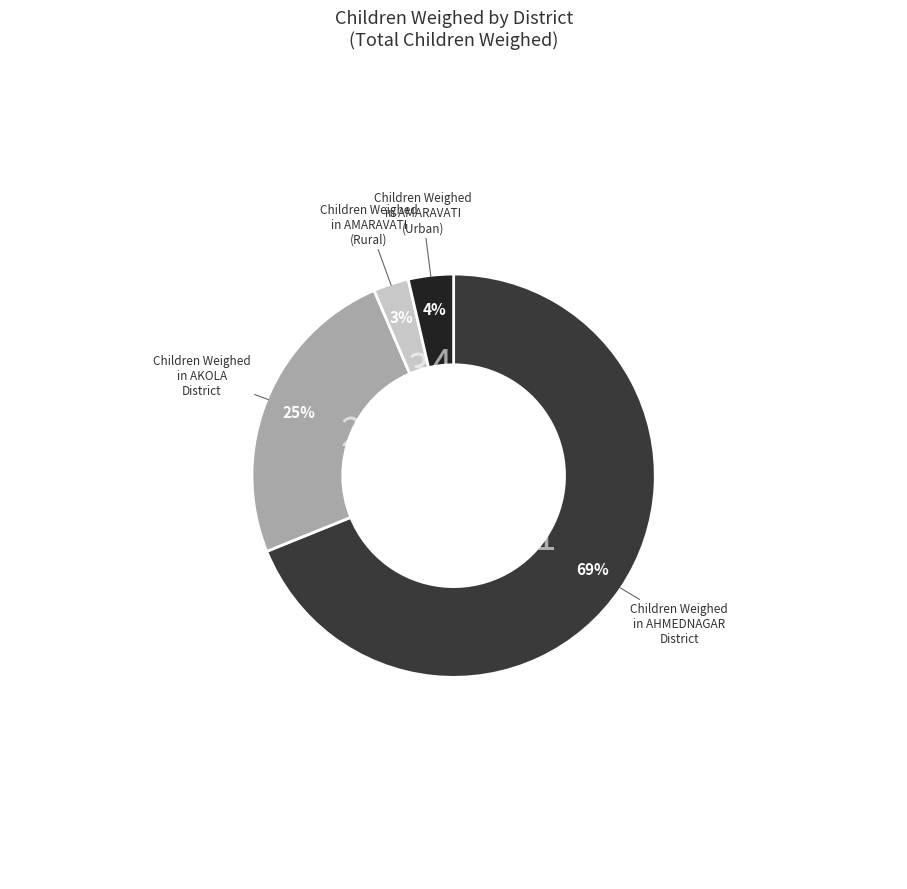

Is there any slice that represents more than half of the pie?

Yes